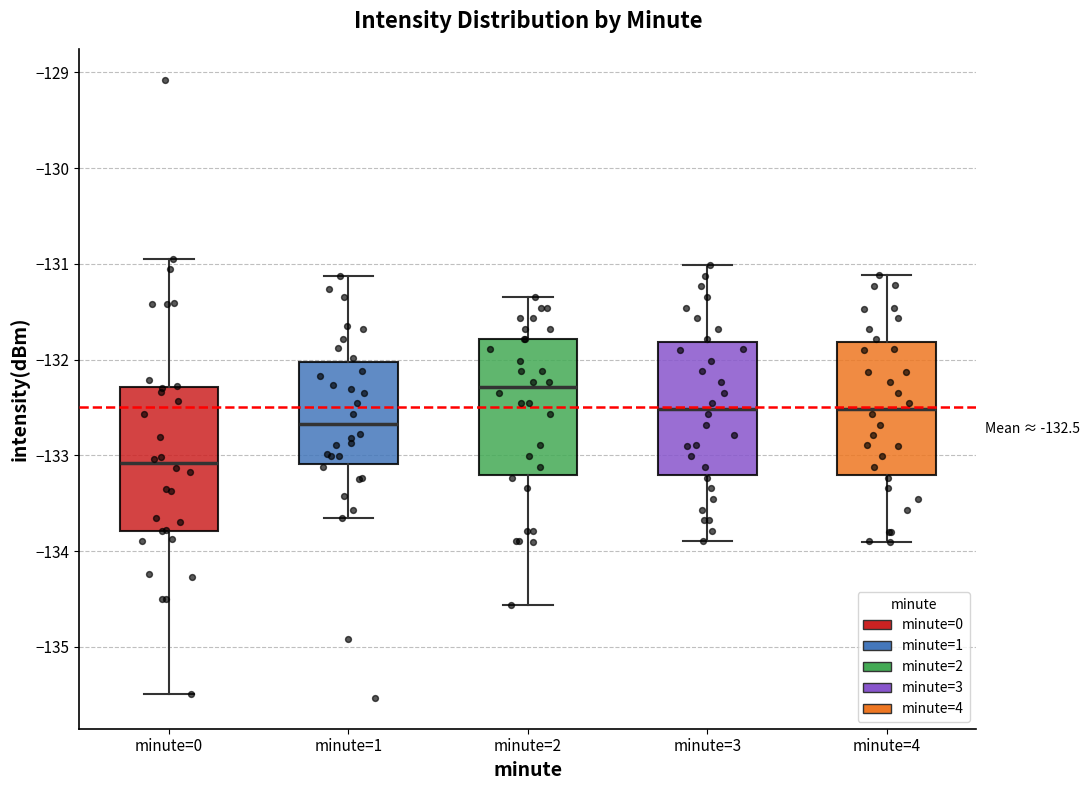

Which box has the lowest median line?

minute=0